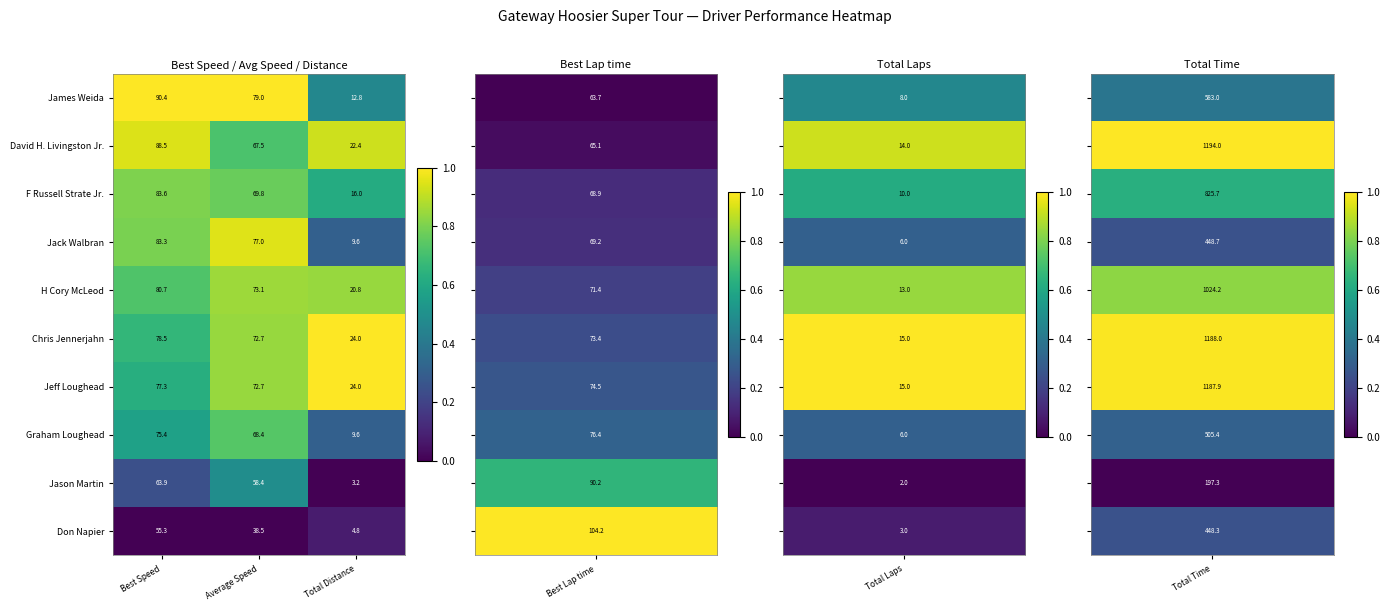

Which series has the widest spread of values?

James Weida